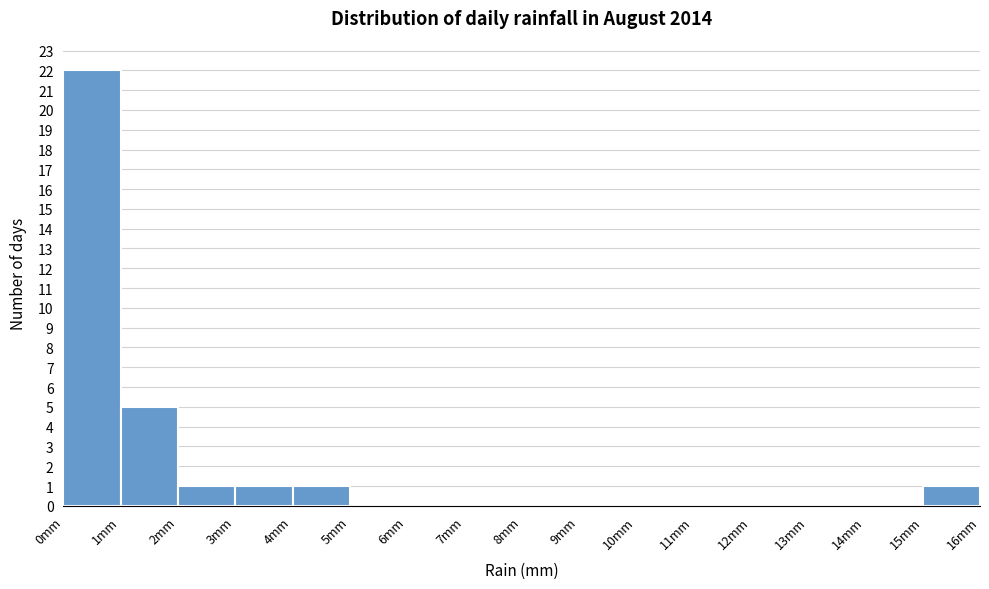

Reading left to right, list every bar in this chart as the range it spans on the x-axis followed by its height. The values are not printed on the chart, so give them approximately, as read against the axis.

0 to 1: 22
1 to 2: 5
2 to 3: 1
3 to 4: 1
4 to 5: 1
5 to 6: 0
6 to 7: 0
7 to 8: 0
8 to 9: 0
9 to 10: 0
10 to 11: 0
11 to 12: 0
12 to 13: 0
13 to 14: 0
14 to 15: 0
15 to 16: 1